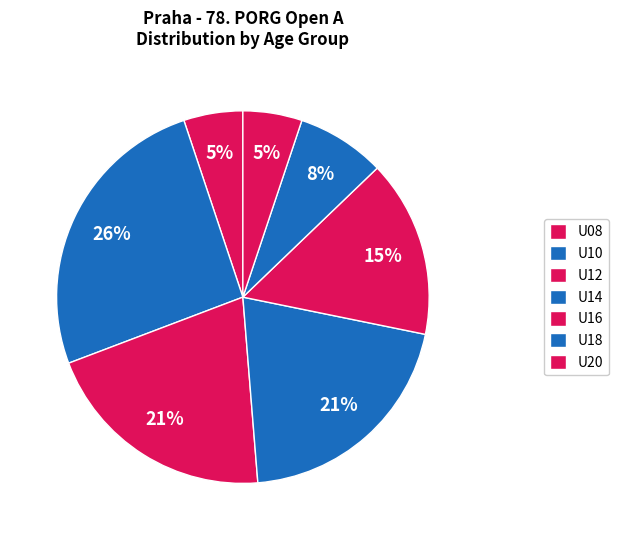

Is it true that U12 is 34% of the pie?

False